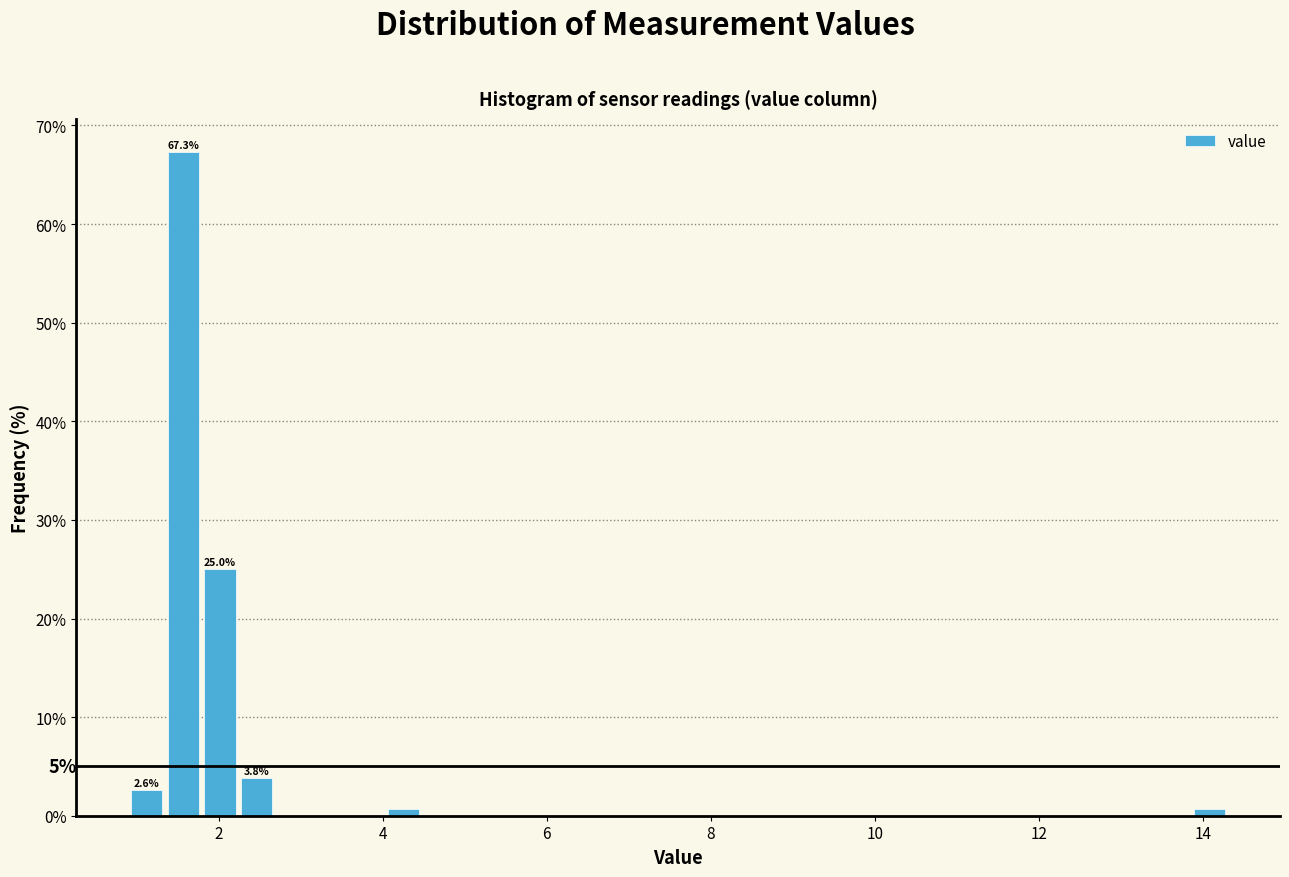

Around what value on the x-axis is the tallest bar? Give the approximate position of its centre, as read against the axis.

1.6